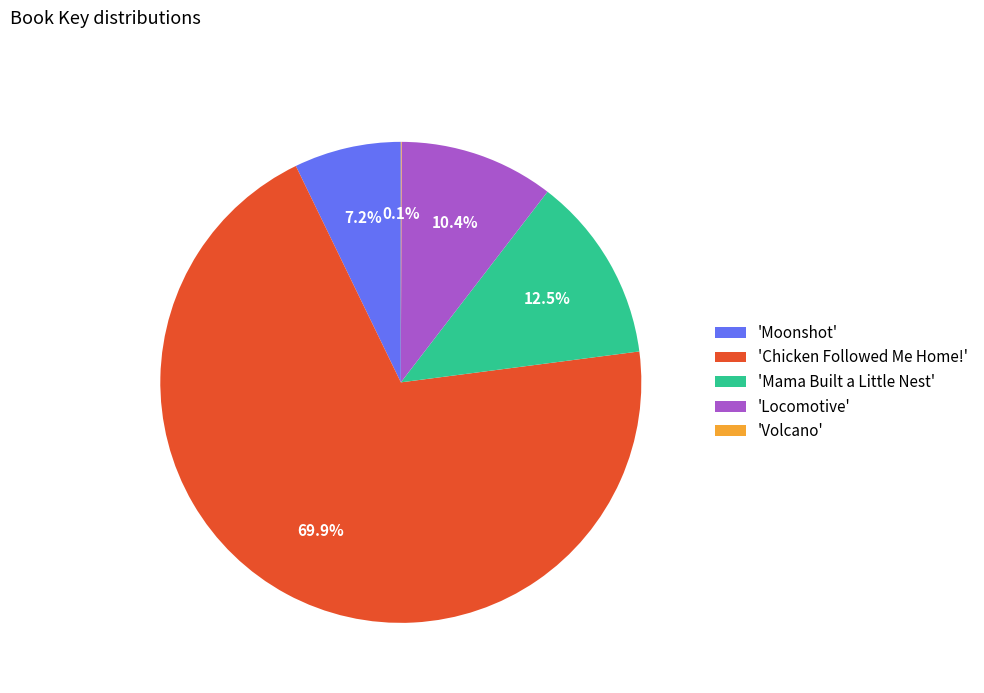

Do 'Chicken Followed Me Home!' and 'Moonshot' together represent more than half of the pie?

Yes